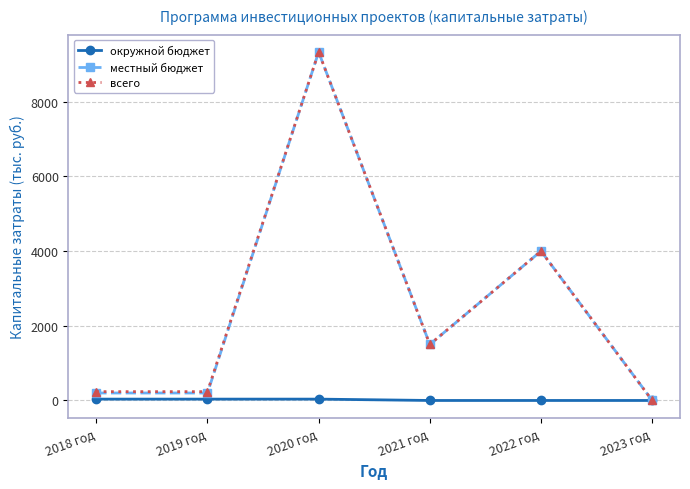

What value does the местный бюджет series have at 2020 год?

9327.8